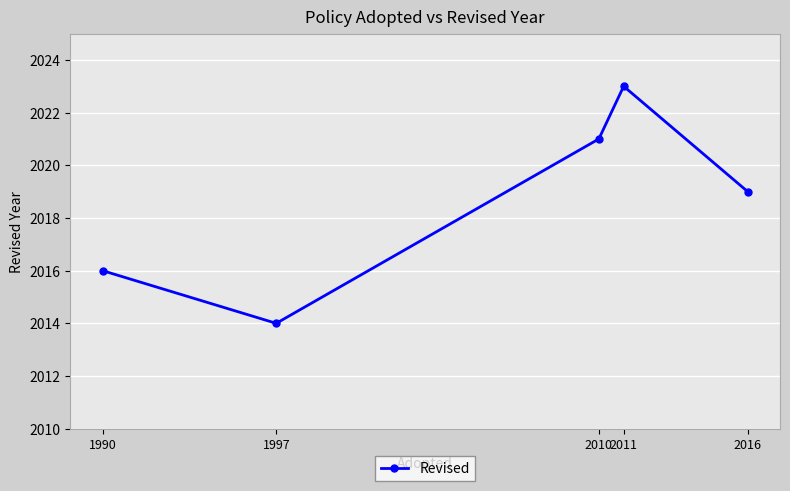

Reading left to right, transcribe all the data shown in this chart.

2016	2014	2021	2023	2019